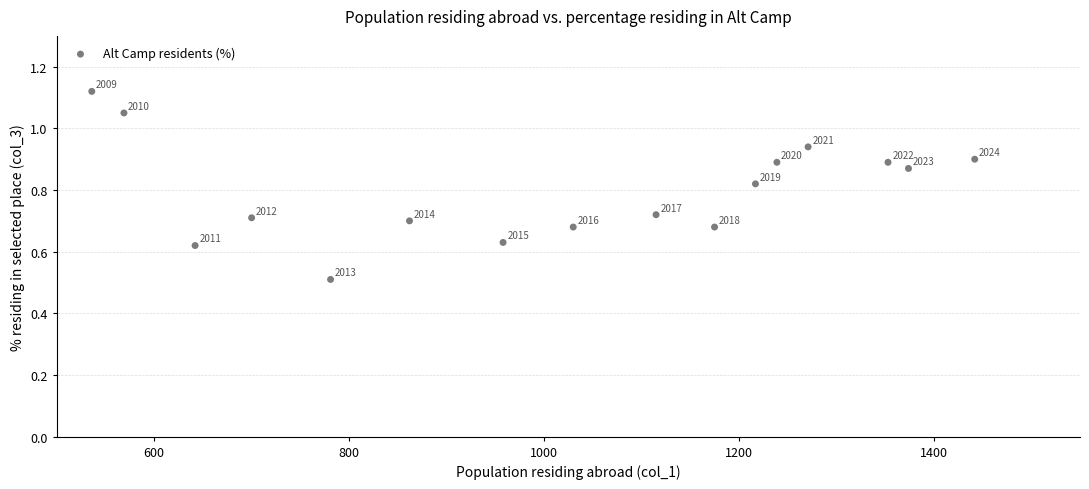

What Y value in the scatter plot is closest to 0?

0.5